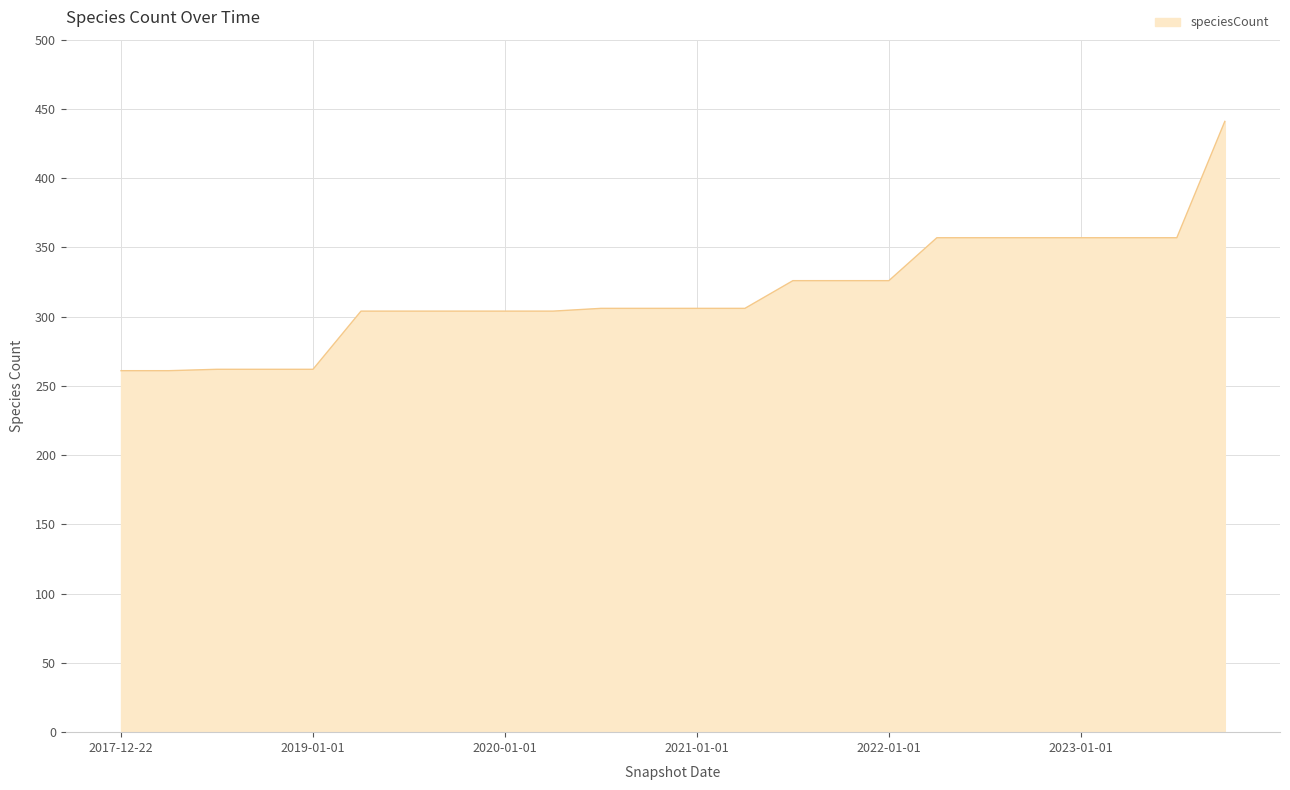

What is the minimum value shown in the chart?

261